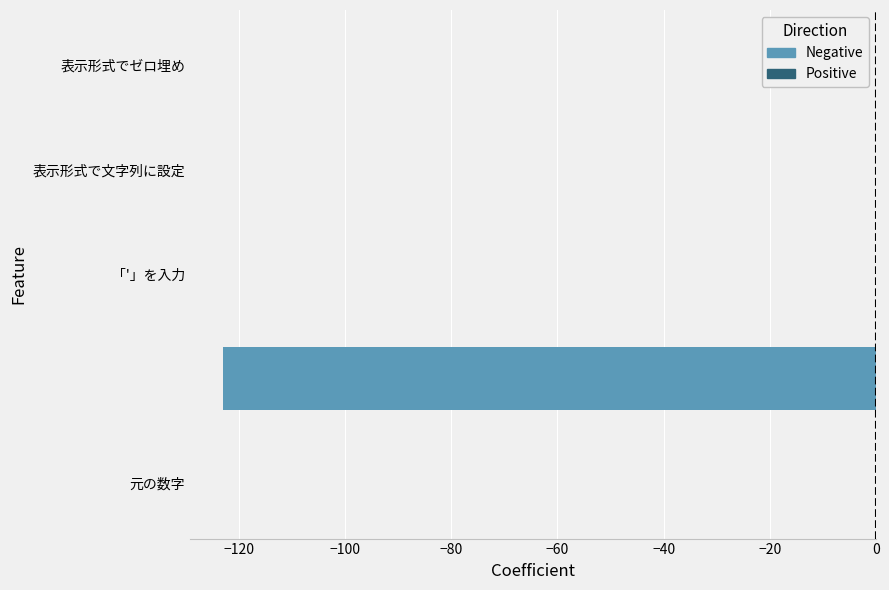

What is the sum of all values?

-123